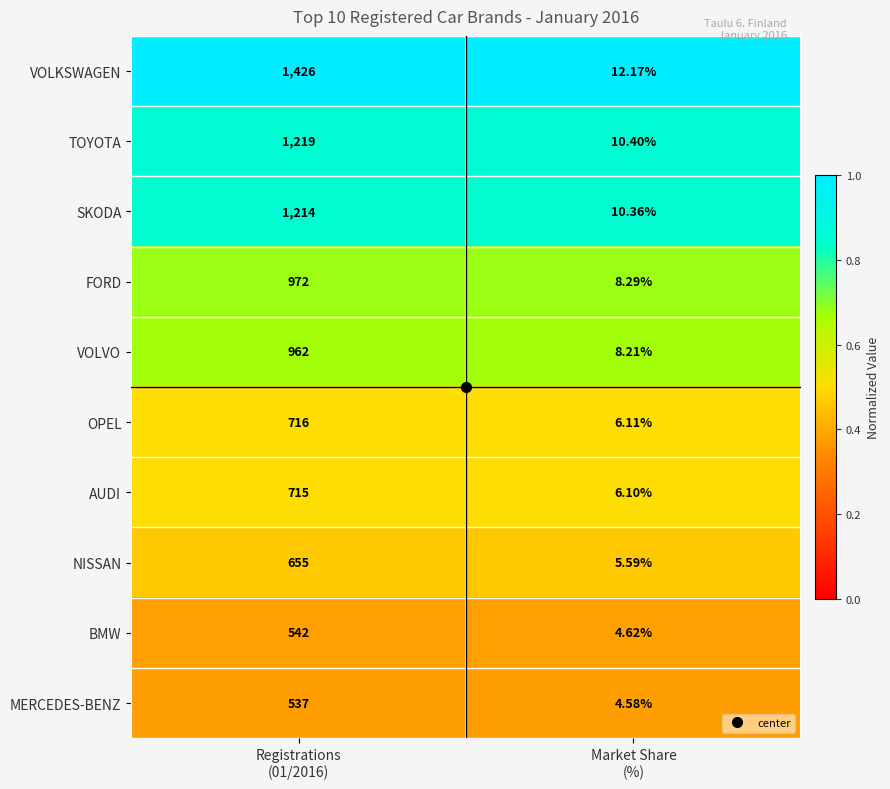

Which series has the largest range (max minus min)?

VOLKSWAGEN